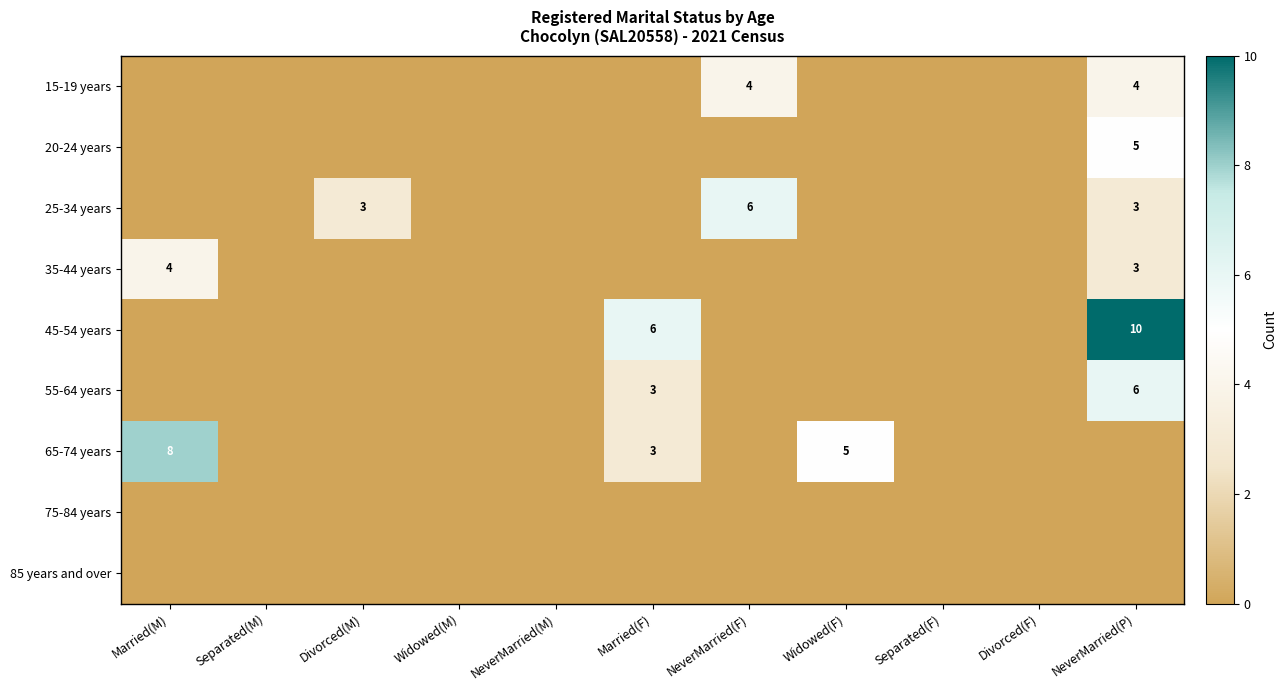

Which series changed the most between Divorced(M) and NeverMarried(M)?

25-34 years